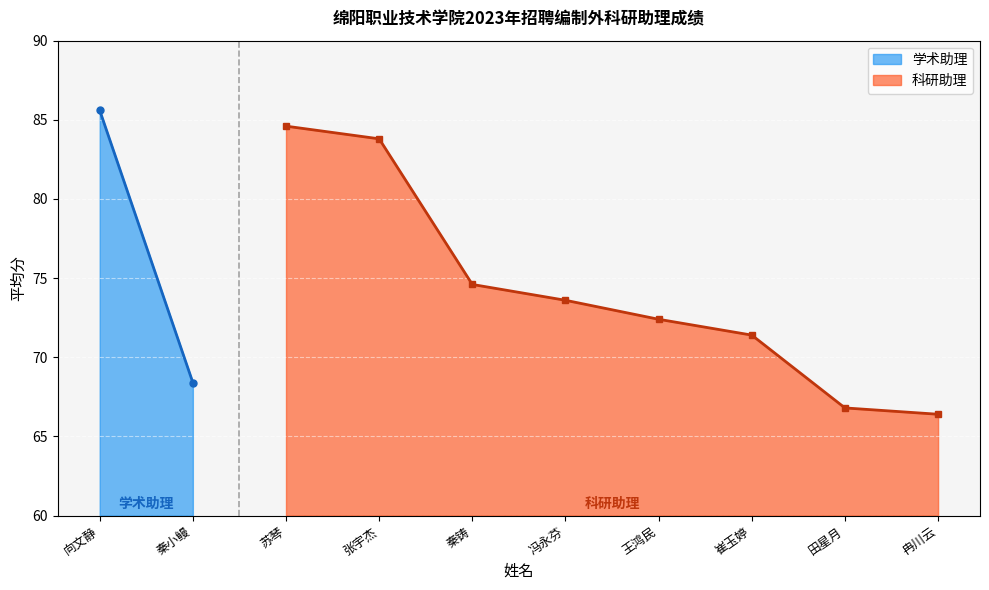

What value does the 科研助理 series have at 崔玉婷?

71.4